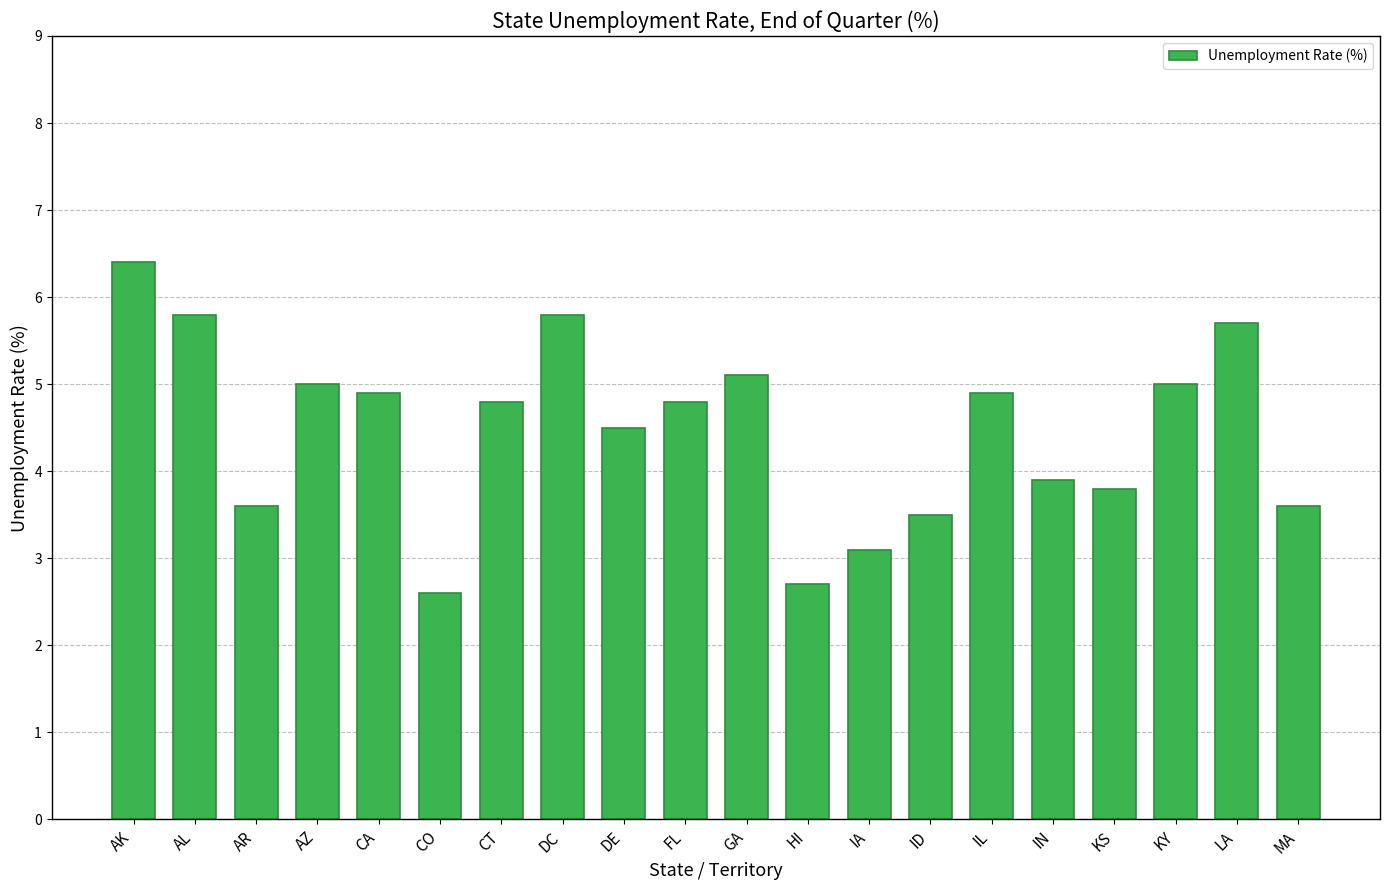

What value does the data have at CA?

4.9